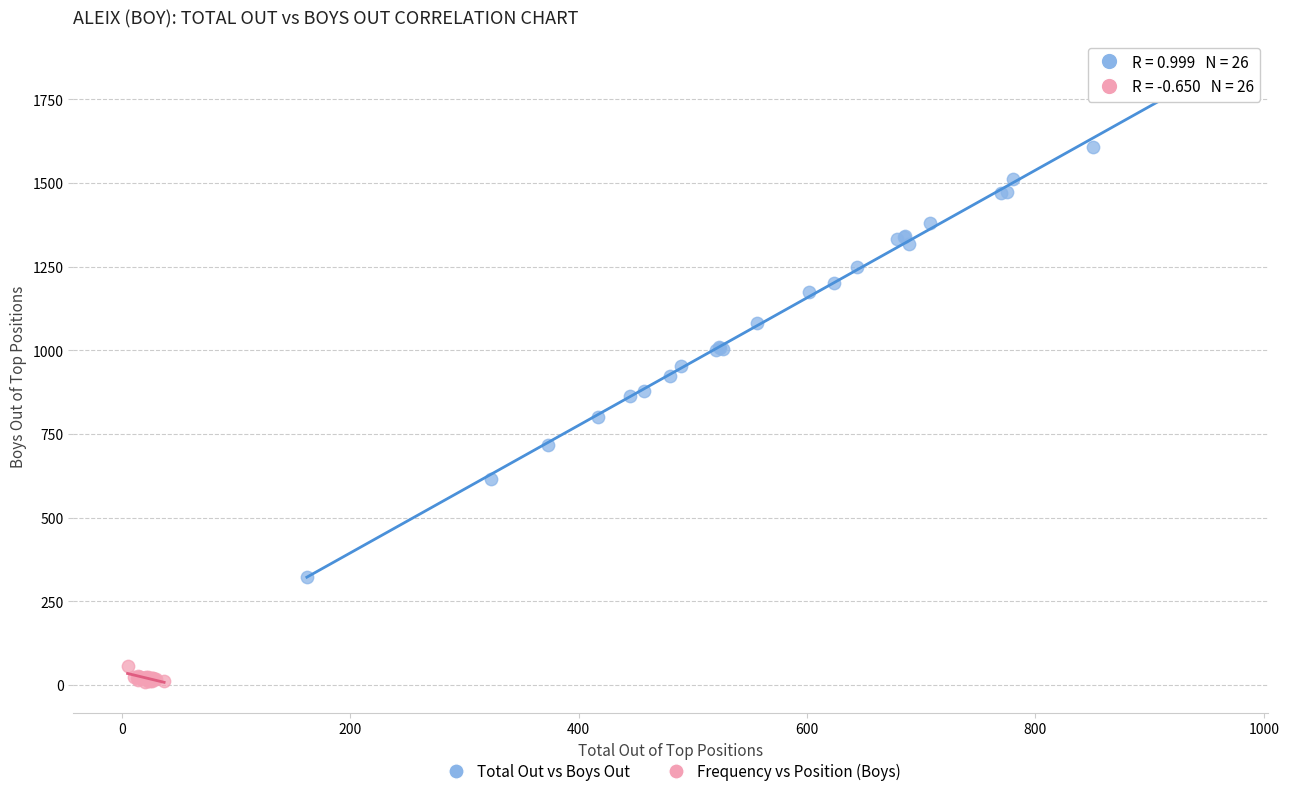

Which series contains the highest Y value?

Total Out vs Boys Out